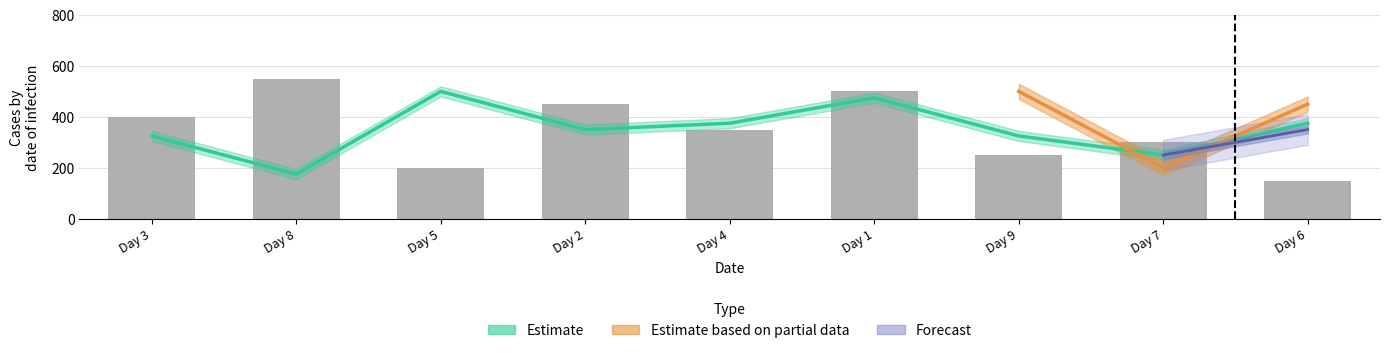

Which label corresponds to the smallest value in the chart?

Day 6